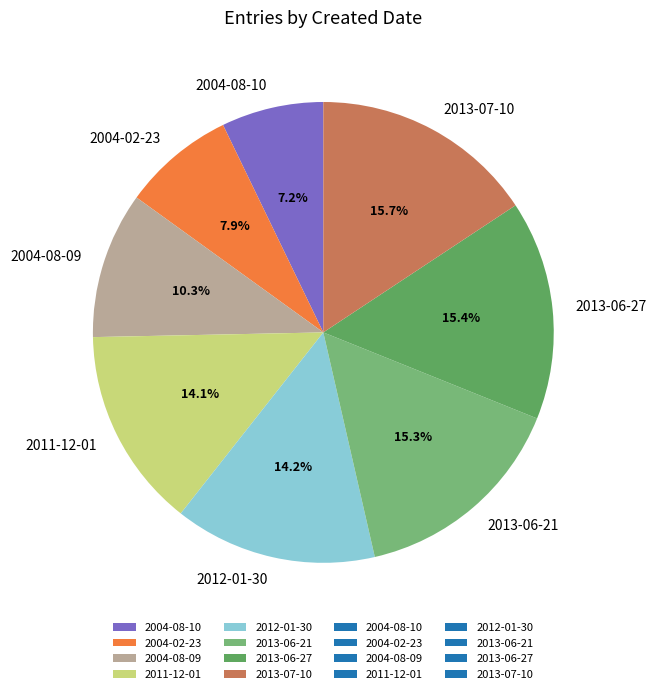

To the nearest percent, what is the average slice percentage?

12%